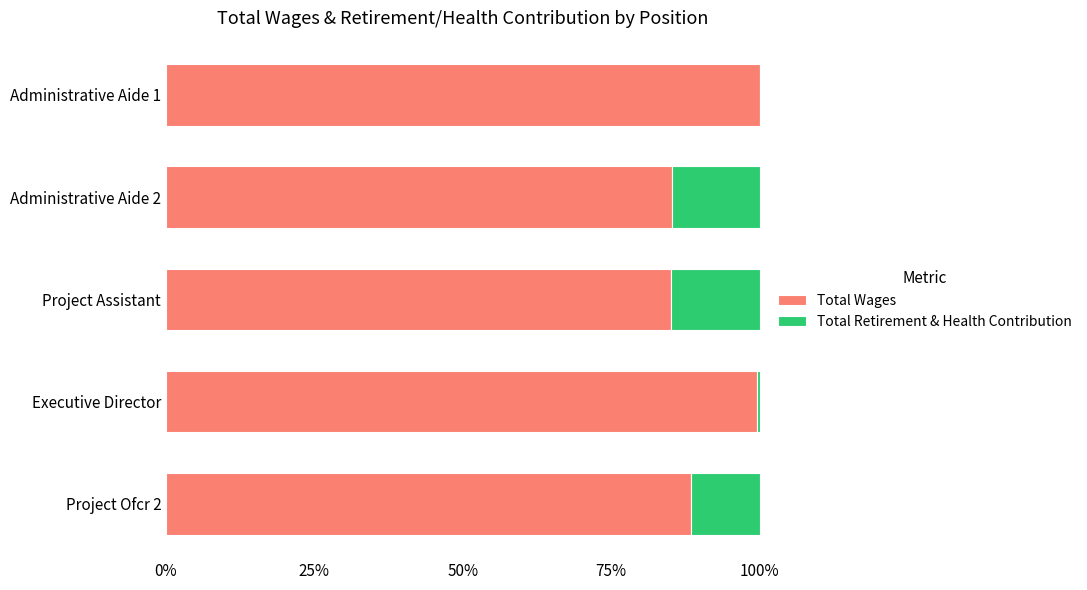

What are all the series names shown in the legend?

Total Wages, Total Retirement & Health Contribution